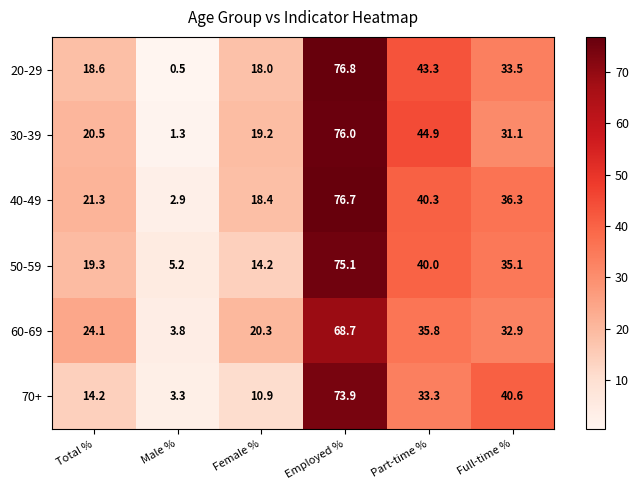

What value does the 70+ series have at Part-time %?

33.3